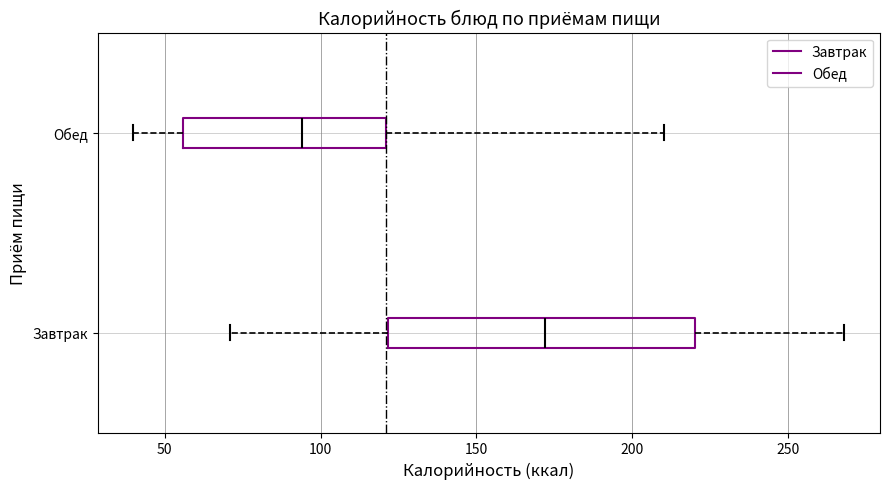

Which box is the widest, from its left edge to its right edge?

Завтрак